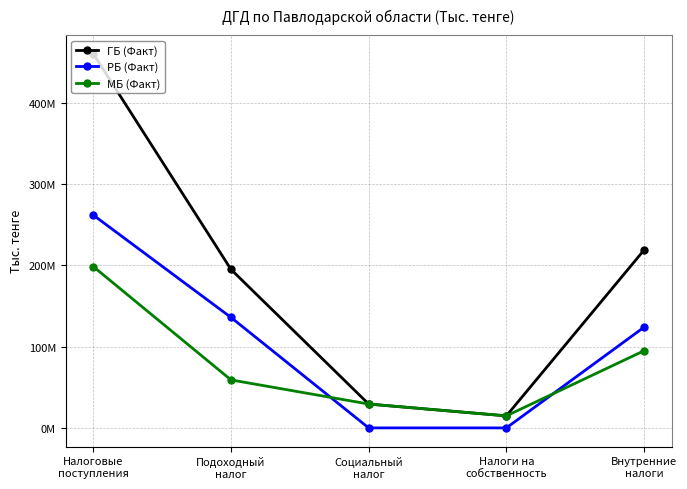

Reading left to right, what are all the values shown in this chart?

ГБ (Факт): Налоговые
поступления=460339295	Подоходный
налог=194986489	Социальный
налог=29360694	Налоги на
собственность=14807472	Внутренние
налоги=218885090
РБ (Факт): Налоговые
поступления=261860523	Подоходный
налог=135938906	Социальный
налог=0	Налоги на
собственность=0	Внутренние
налоги=123929421
МБ (Факт): Налоговые
поступления=198478771	Подоходный
налог=59047583	Социальный
налог=29360694	Налоги на
собственность=14807472	Внутренние
налоги=94955669